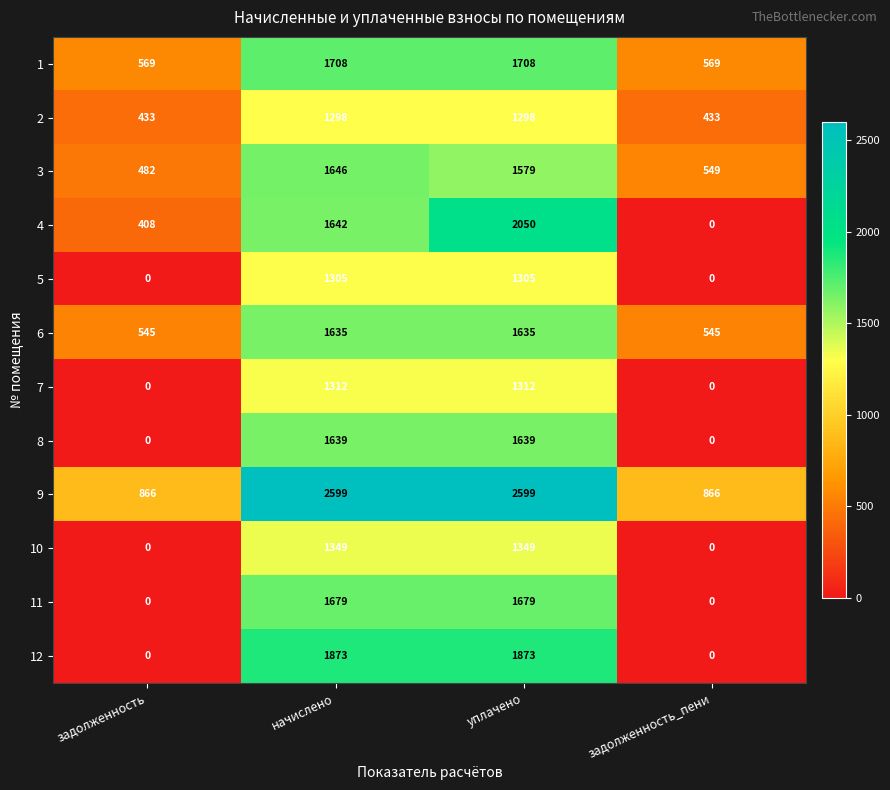

What is the average value of the 11 series?

840